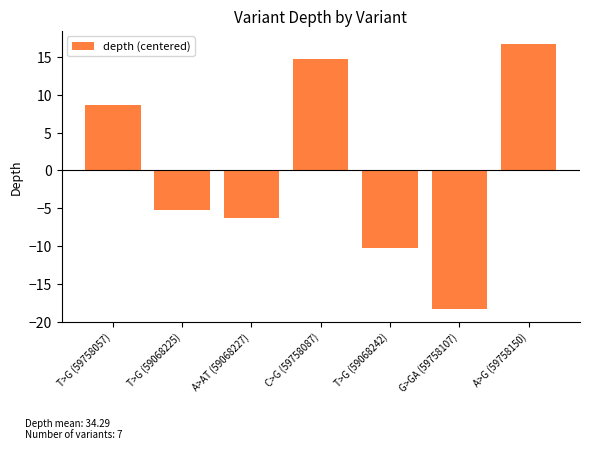

List the labels in order of value, smallest first.

G>GA (59758107), T>G (59068242), A>AT (59068227), T>G (59068225), T>G (59758057), C>G (59758087), A>G (59758150)